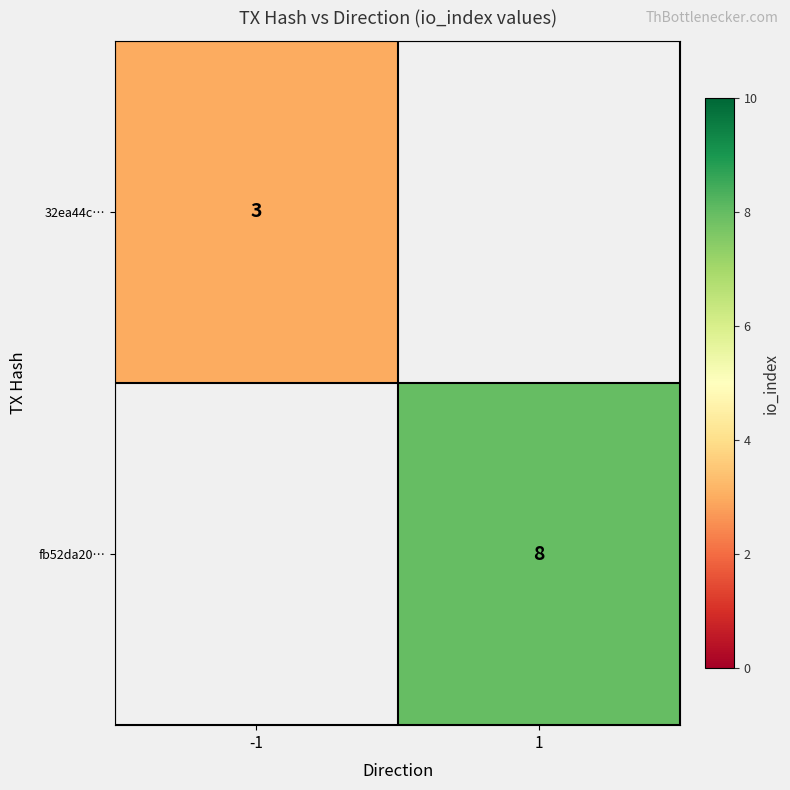

Count the number of categories in the chart.

2